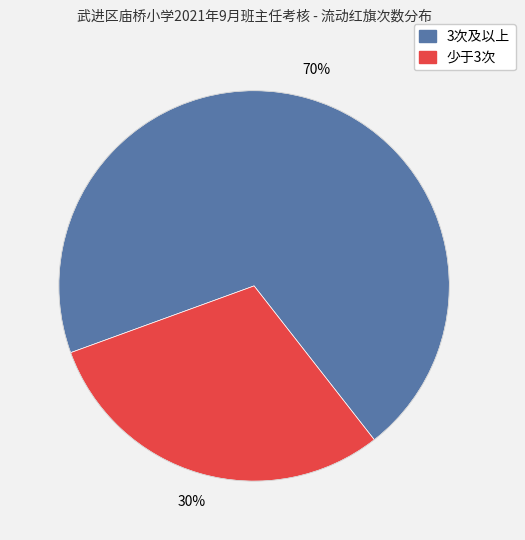

Is there a majority slice in this chart?

Yes